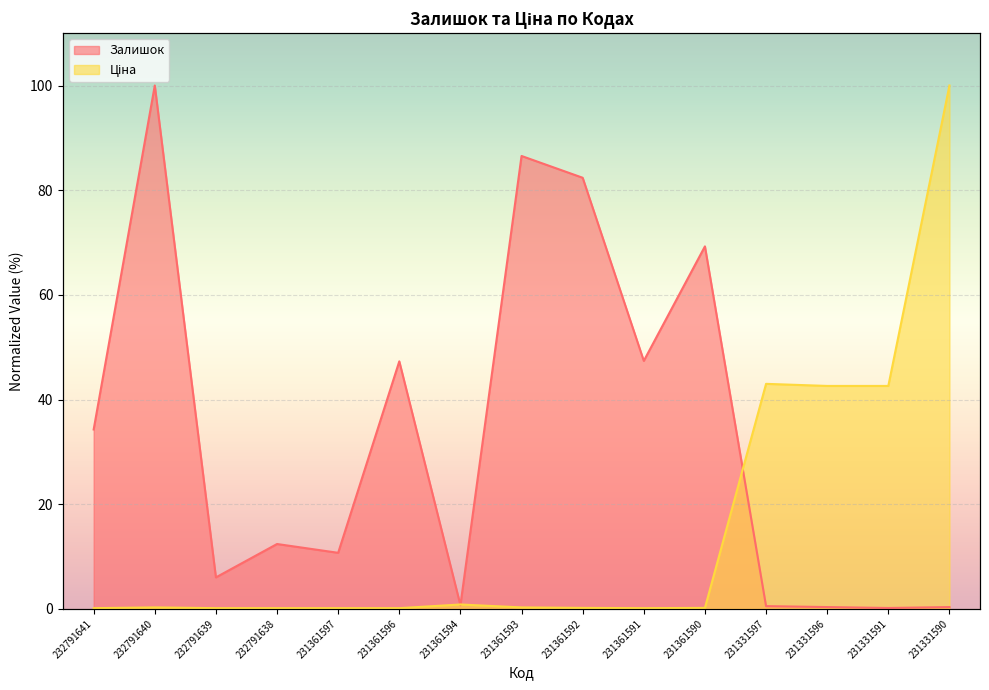

What is the total value across all series at 232791640?

100.3